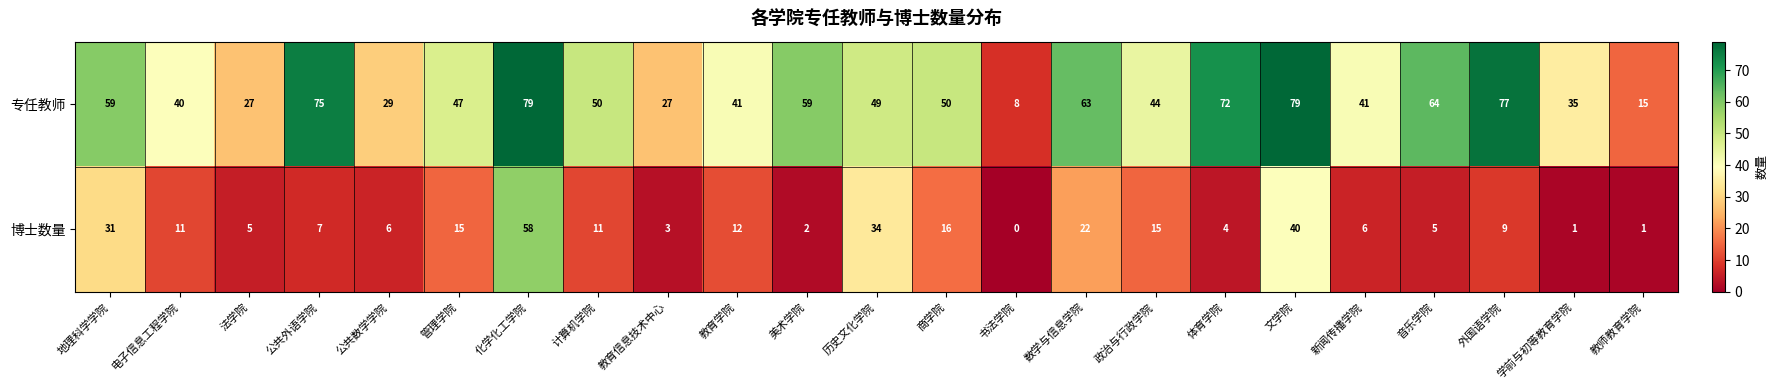

Rank the series by their average value, from lowest to highest.

博士数量, 专任教师